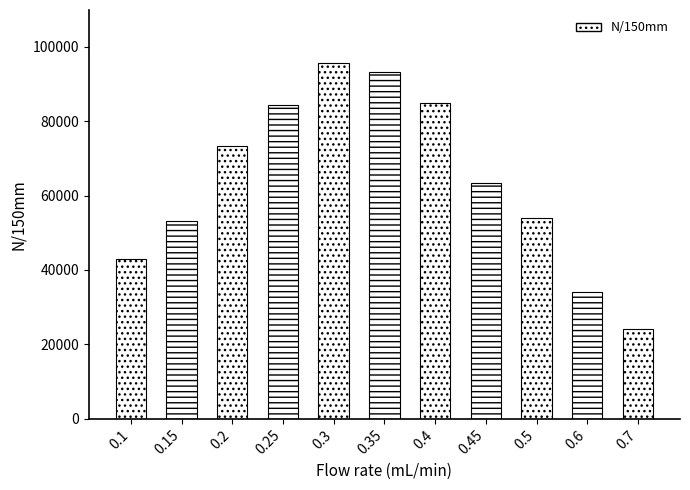

What position from the right is 0.45?

4